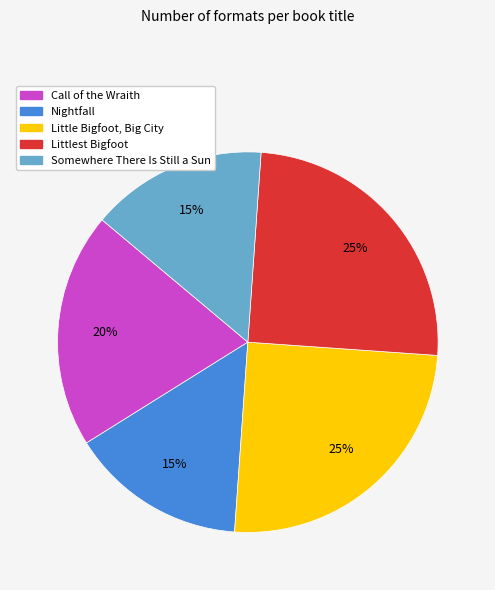

Does any single category account for the majority?

No